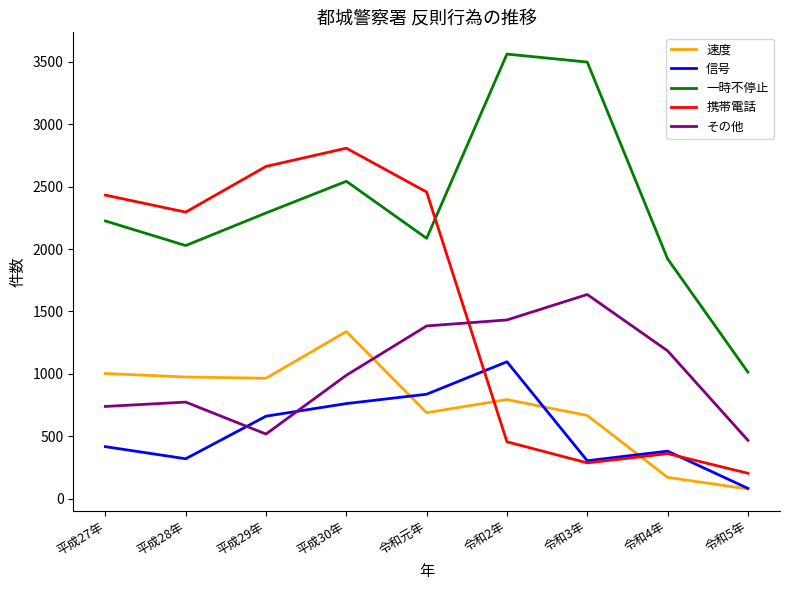

At 令和元年, list the series in order from largest to smallest.

携帯電話, 一時不停止, その他, 信号, 速度